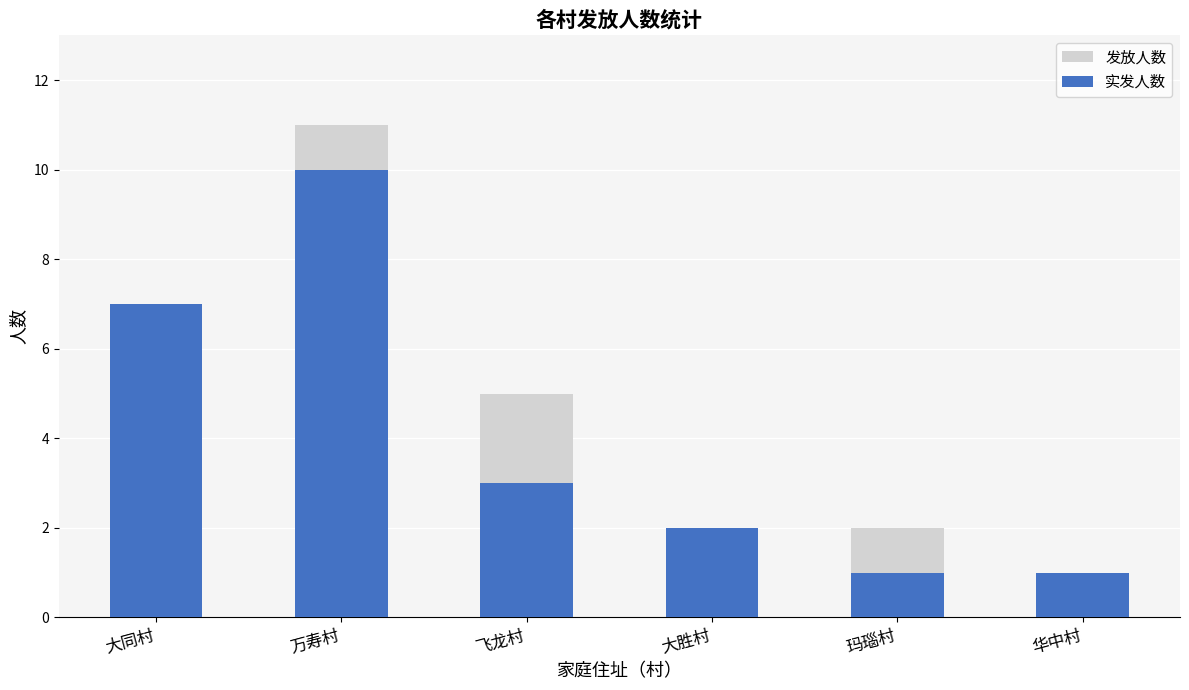

How many 发放人数 values are between 2 and 7?

4